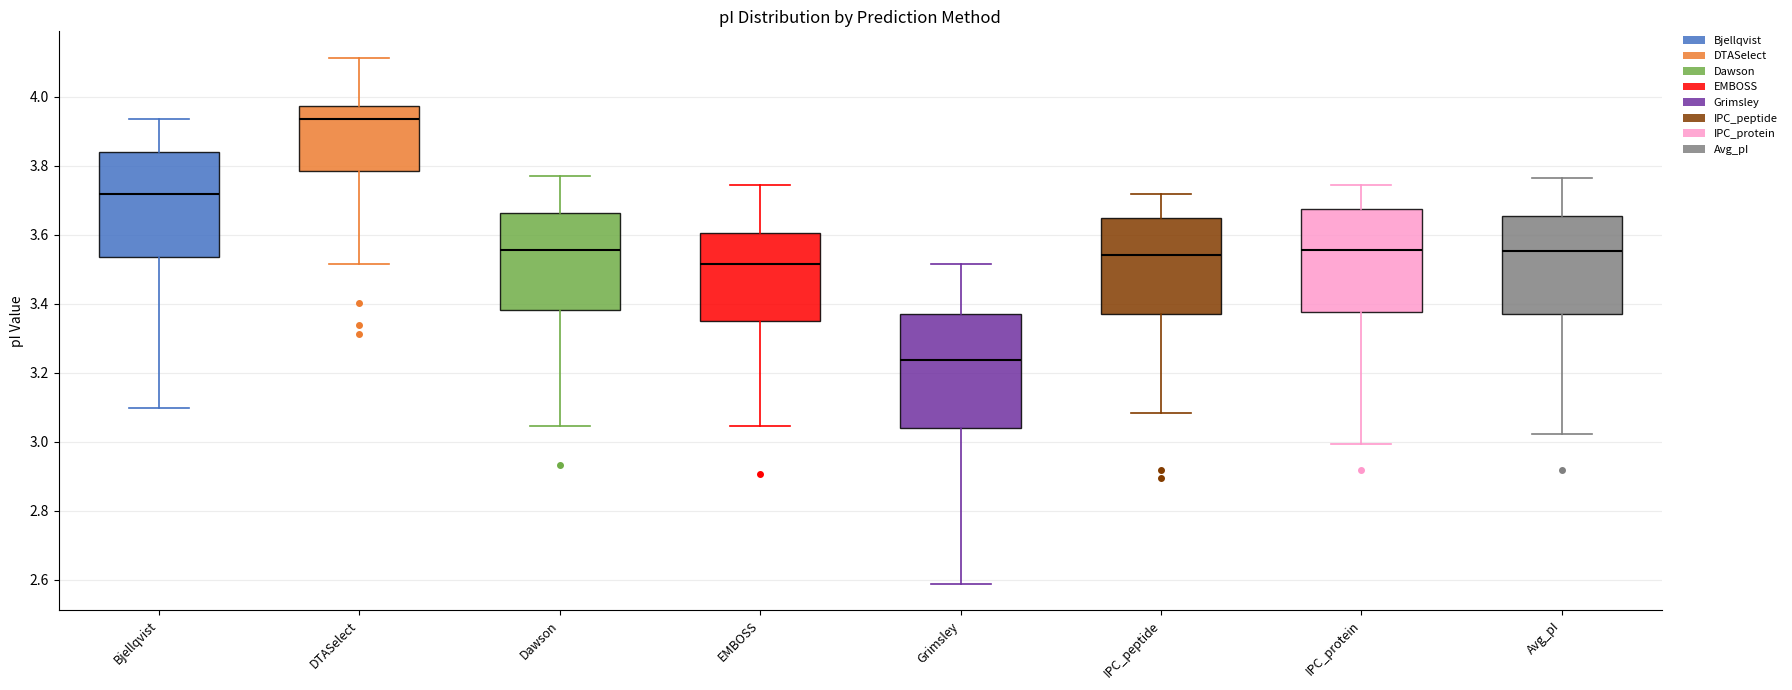

Comparing the boxes themselves (not the whiskers), which one is the tallest?

Grimsley